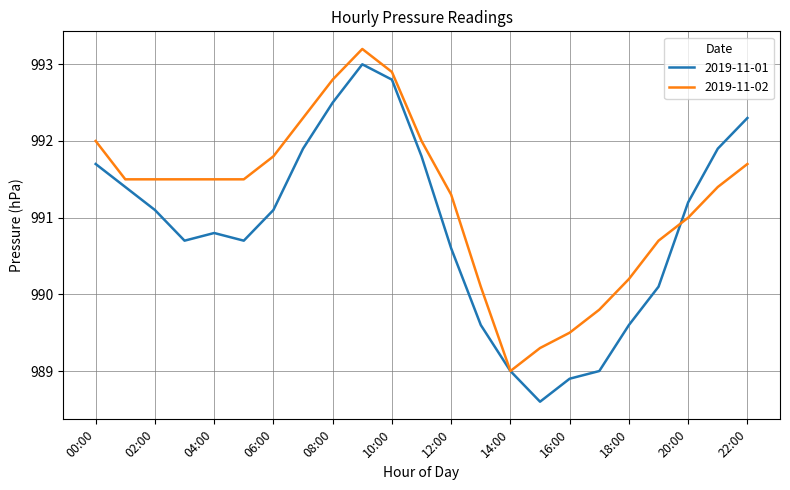

What is the average value of the 2019-11-02 series?

991.2